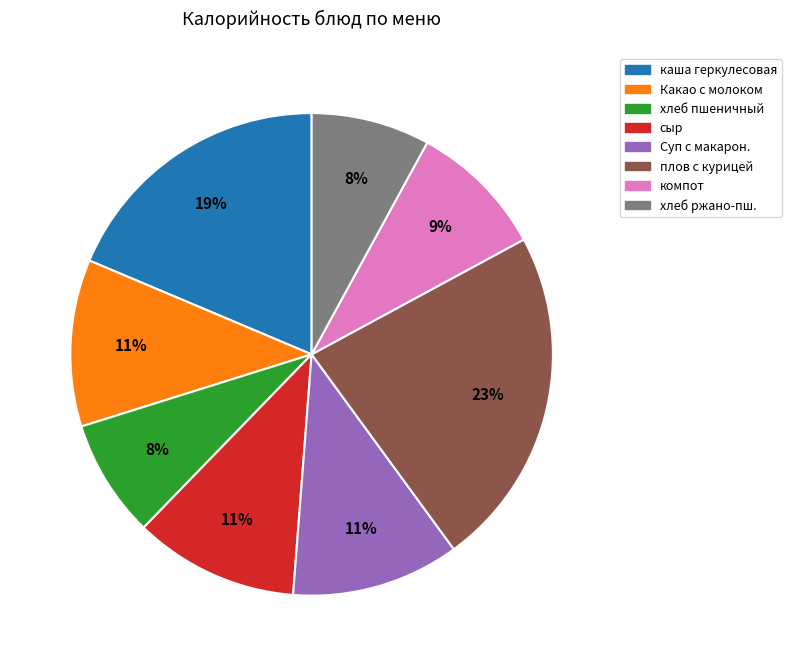

Is there a majority slice in this chart?

No